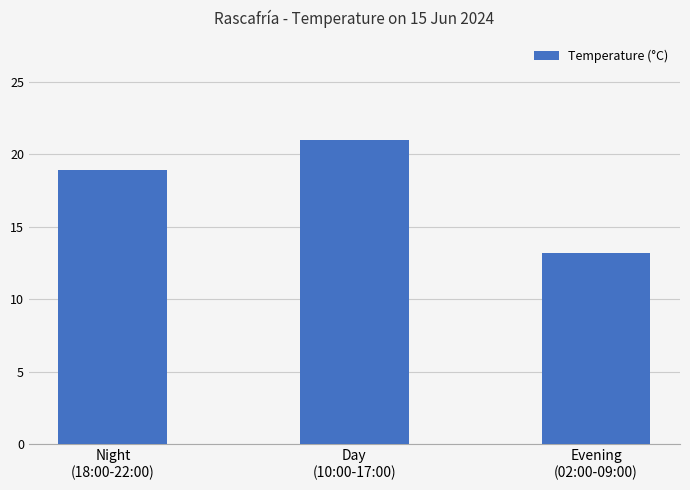

What is the label of the 2nd bar from the right?

Day
(10:00-17:00)